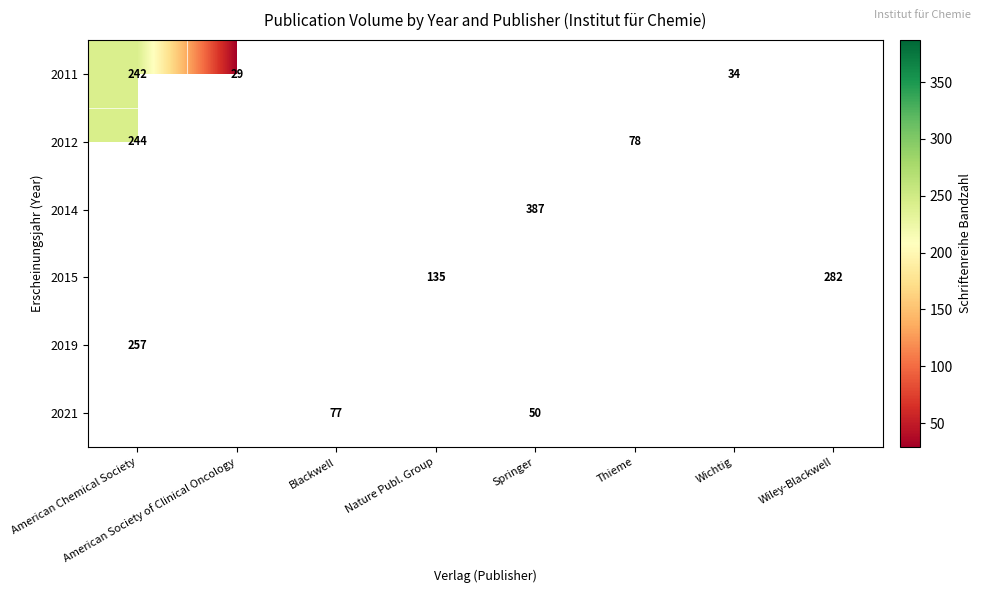

True or false: row_0 has a value of 59.9 at Wichtig.

False